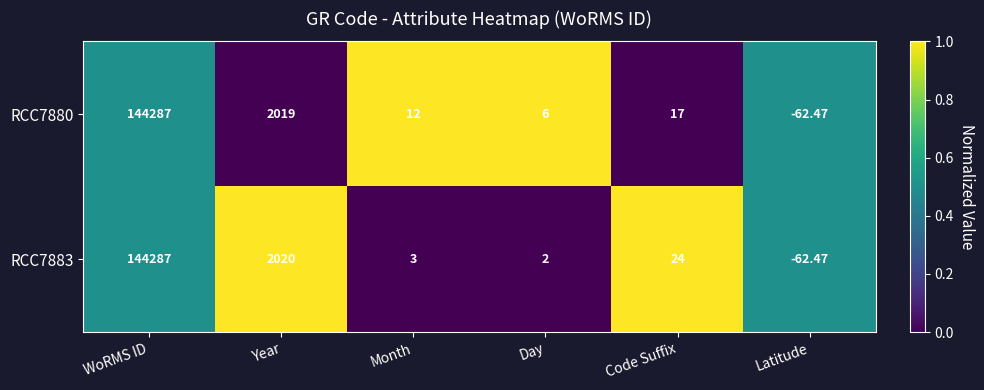

At which category is the sum across all series the highest?

WoRMS ID